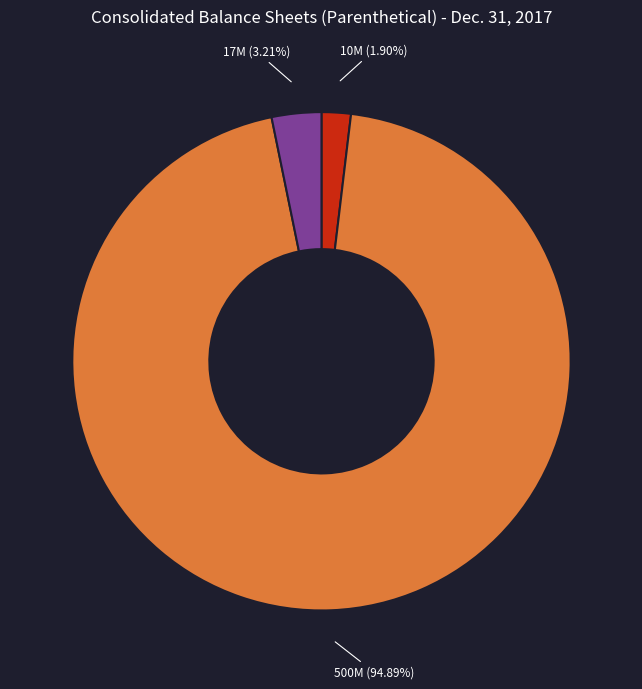

Does any single category account for the majority?

Yes